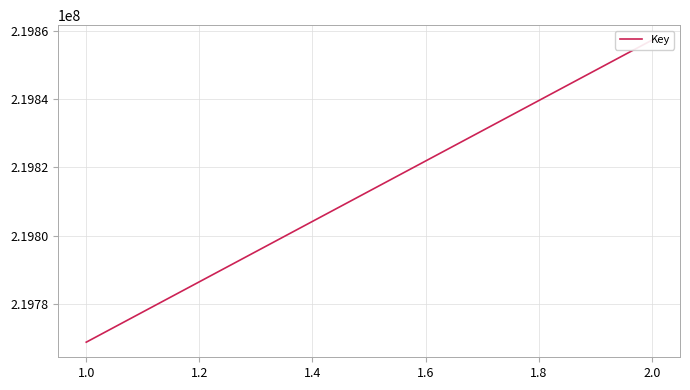

What is the difference between the maximum and minimum values?

88463